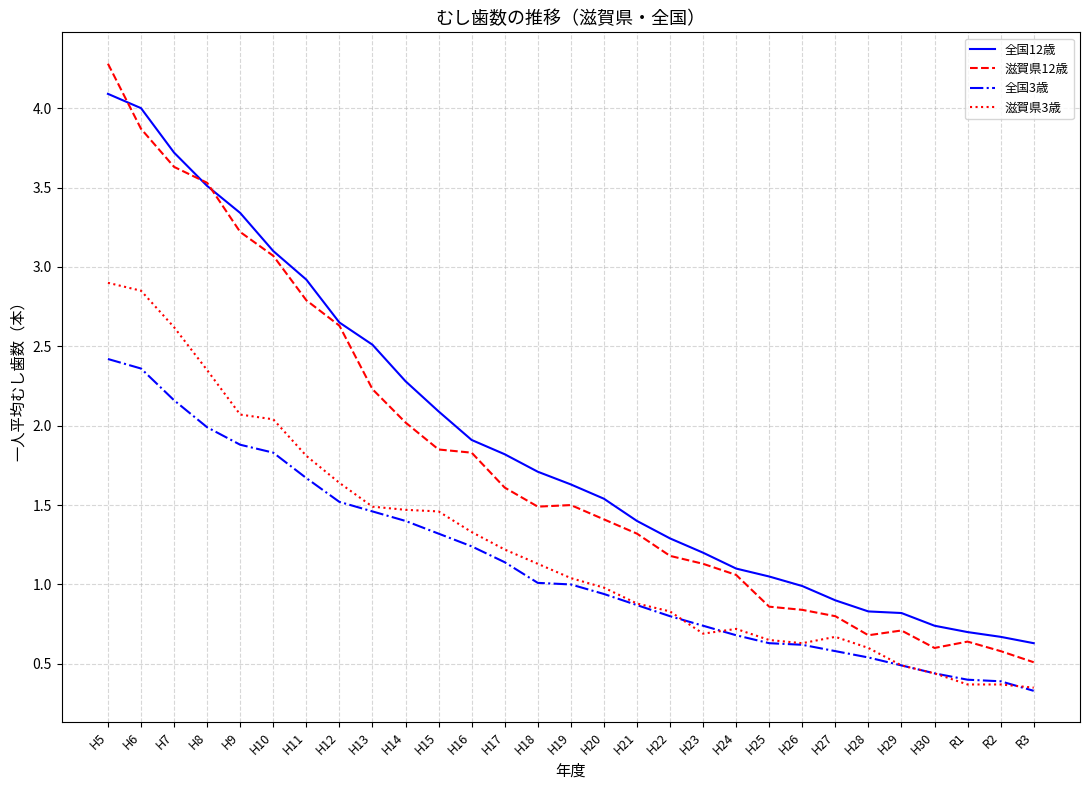

Is it true that 滋賀県3歳 equals 2.0 at H13?

False